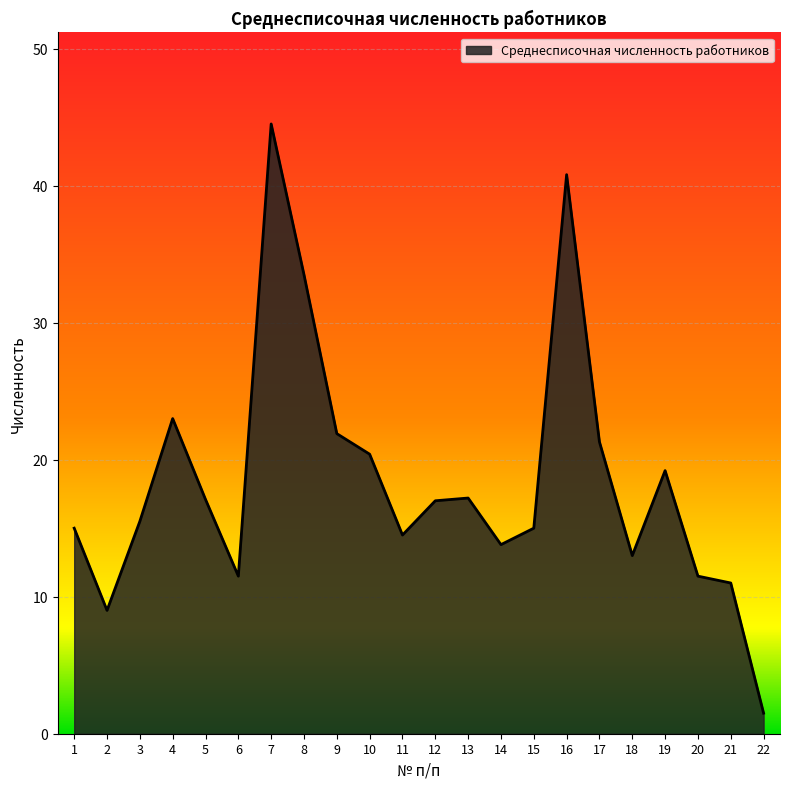

What is the approximate value at 15?

15.0